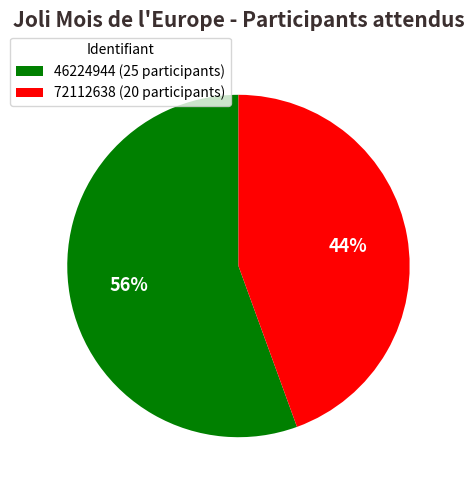

The 72112638 slice represents 30% of the pie. True or false?

False